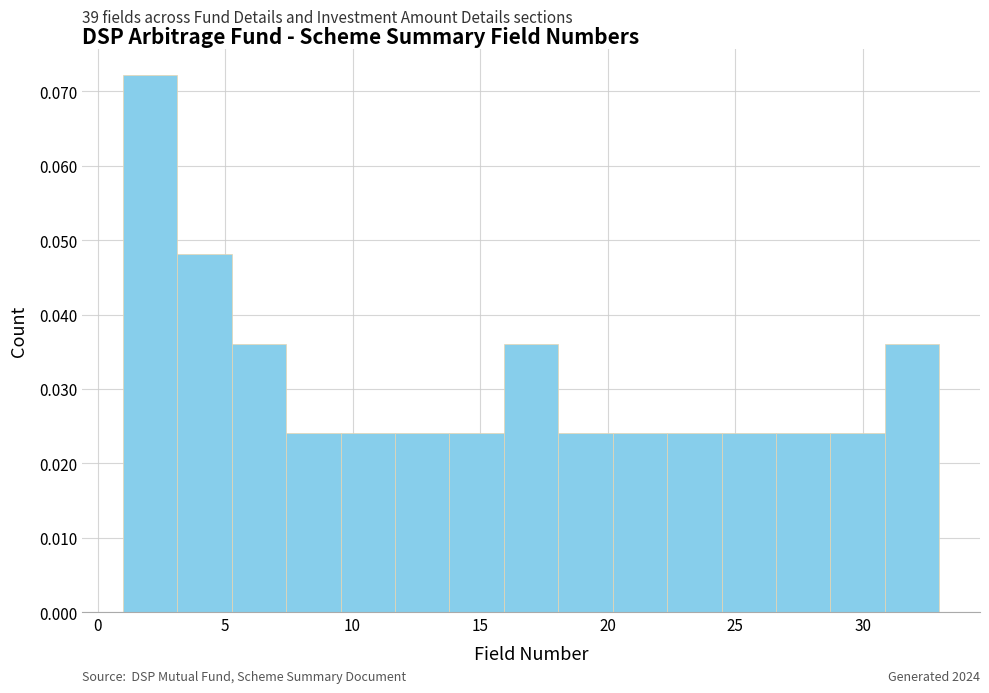

Over which range of the x-axis is the bar tallest?

1.0 to 3.0